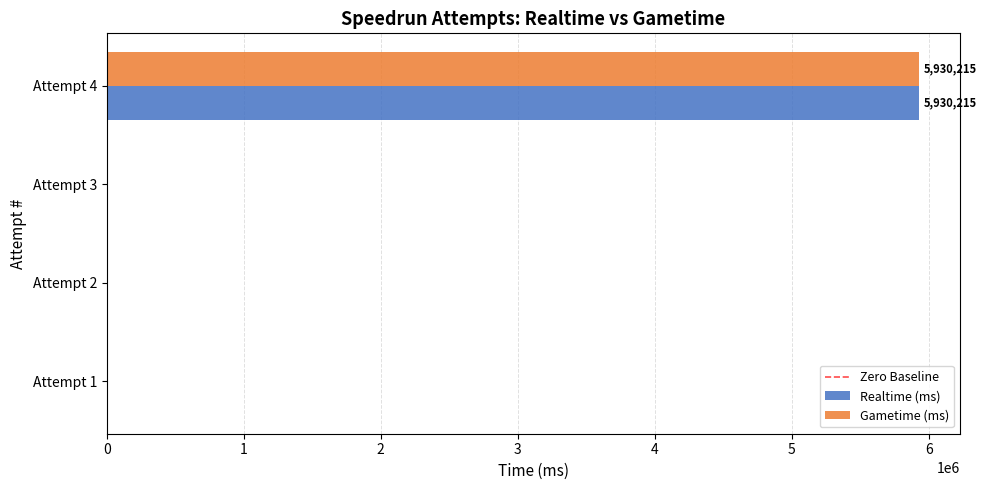

At which category is the sum across all series the highest?

Attempt 4